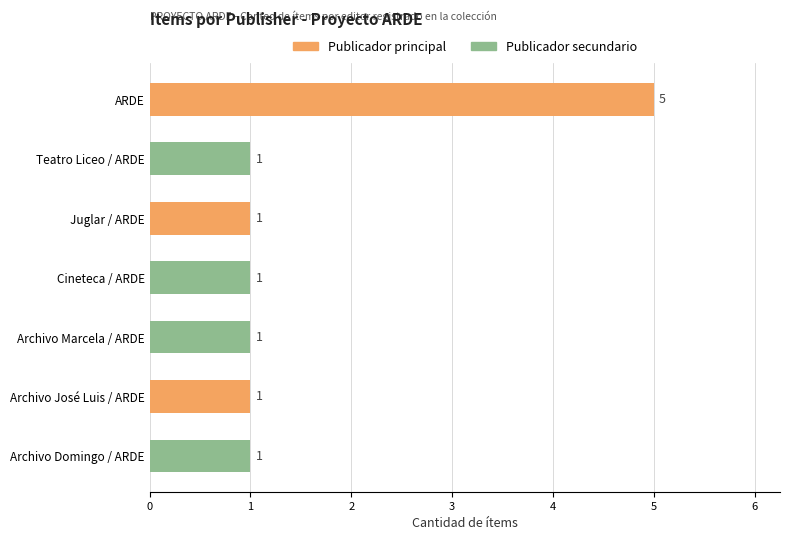

The chart shows a value of 1 at Archivo Domingo / ARDE. True or false?

True